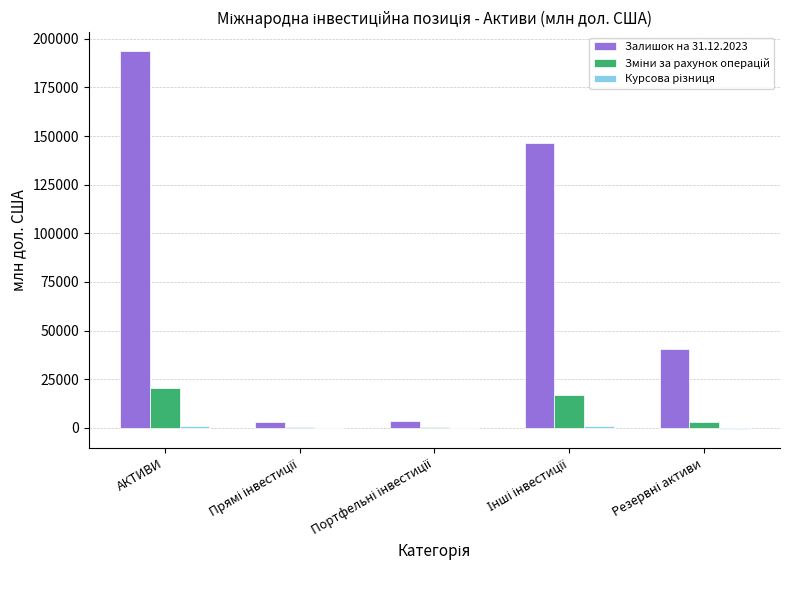

Which label corresponds to the largest value in the chart?

АКТИВИ